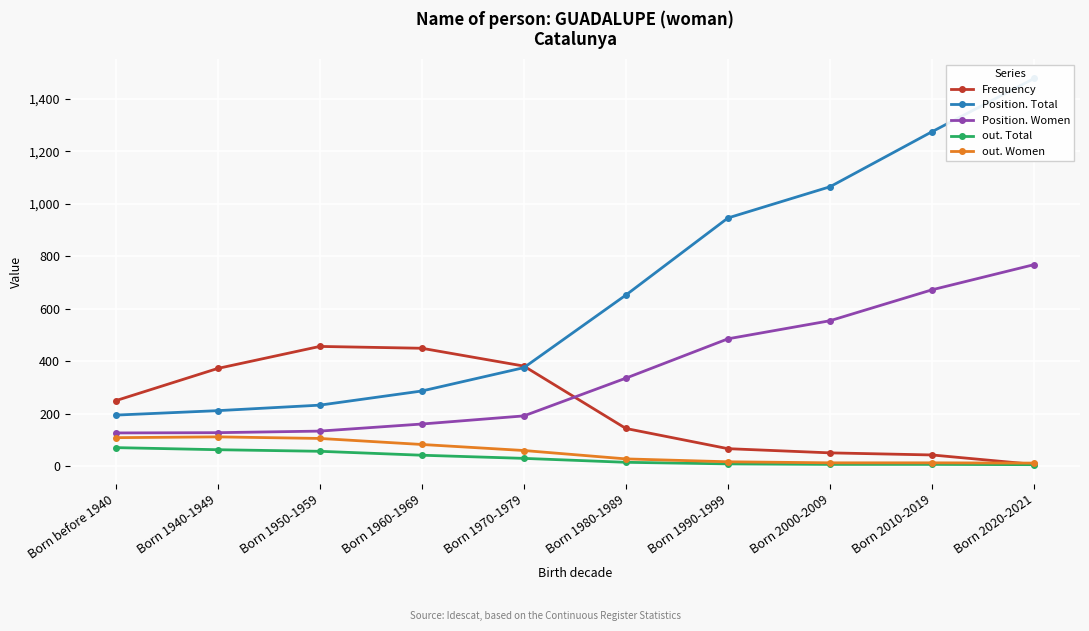

True or false: Position. Total and out. Women intersect in this chart.

False